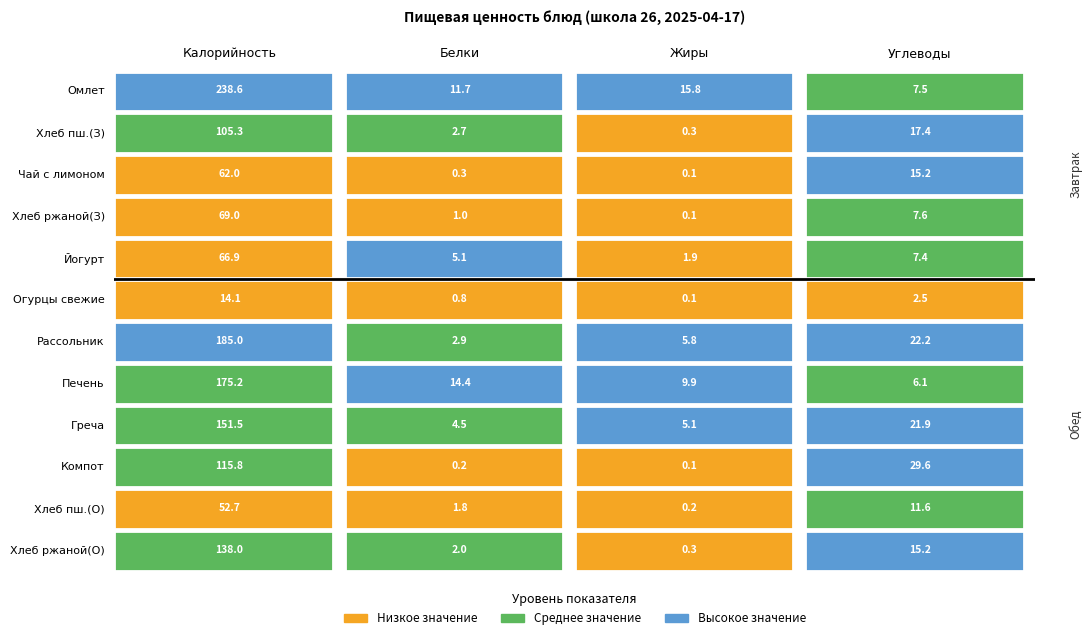

True or false: Белки has a value of 6.5 at 0.

False